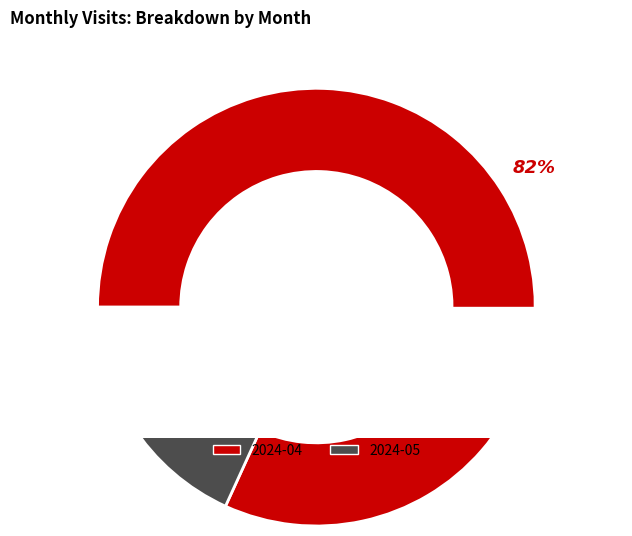

Rank the categories by value from highest to lowest.

2024-04, 2024-05